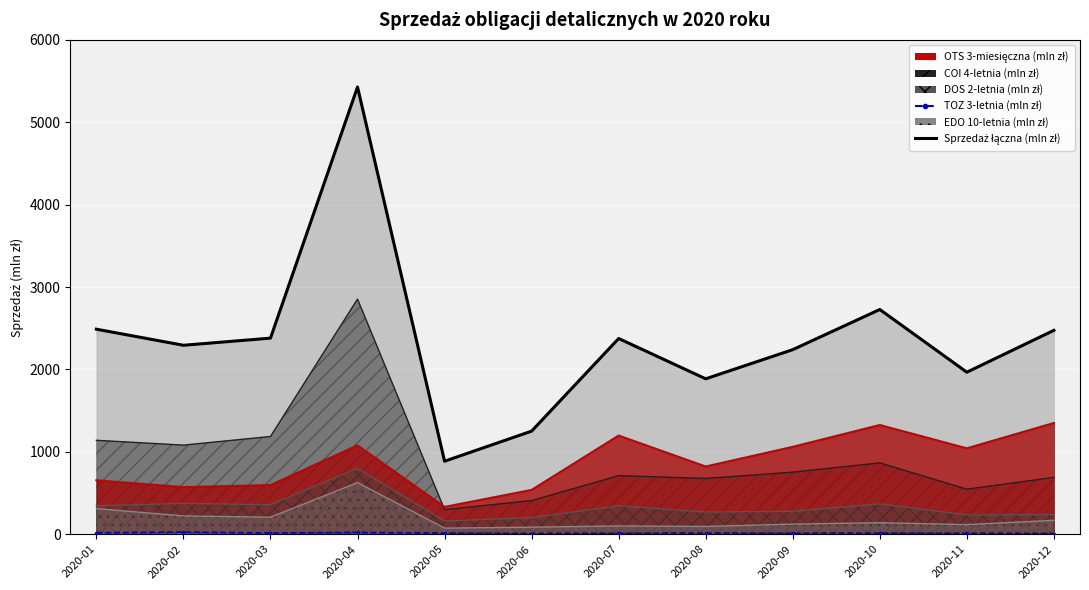

What is the sum of the EDO 10-letnia (mln zł) values at 2020-05 and 2020-09?

196.5